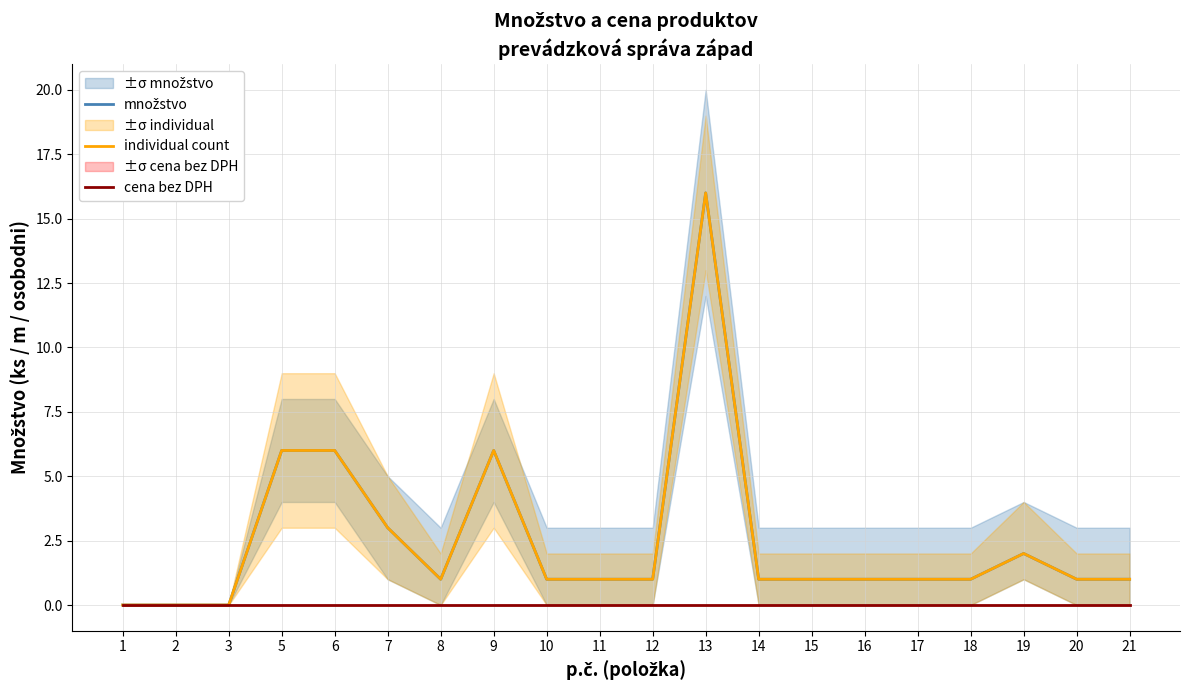

Does the chart have visible grid lines?

Yes